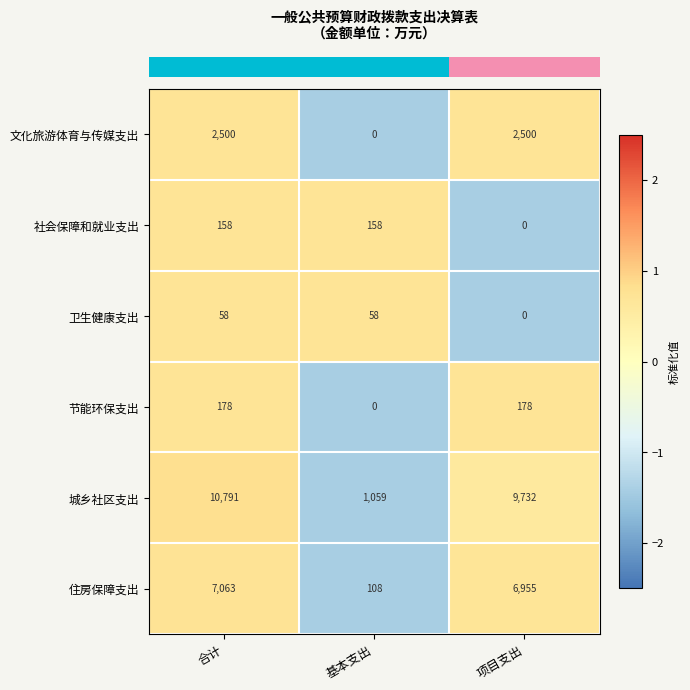

How many data points does each series have?

3